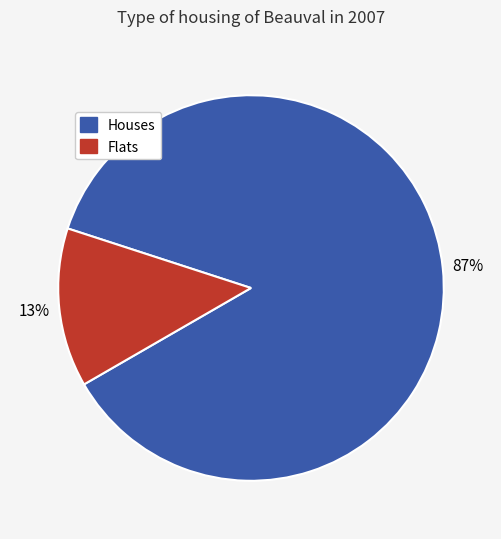

To the nearest percent, what is the average slice percentage?

50%